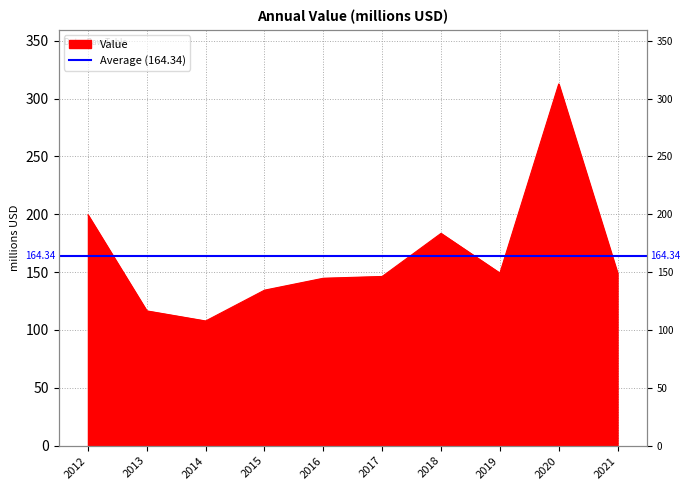

The value at 2012 is 199.5. True or false?

True